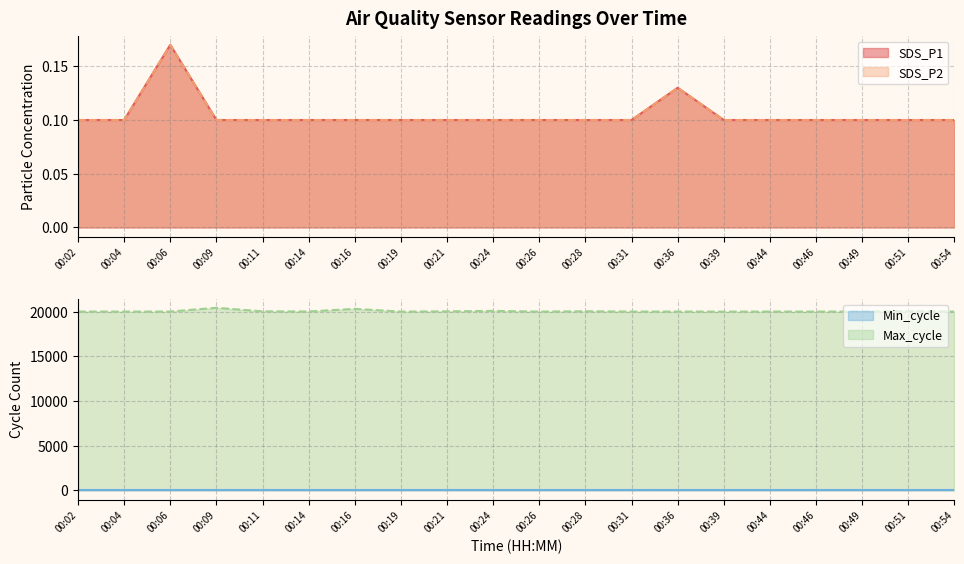

What is the highest value of the Max_cycle series?

20436